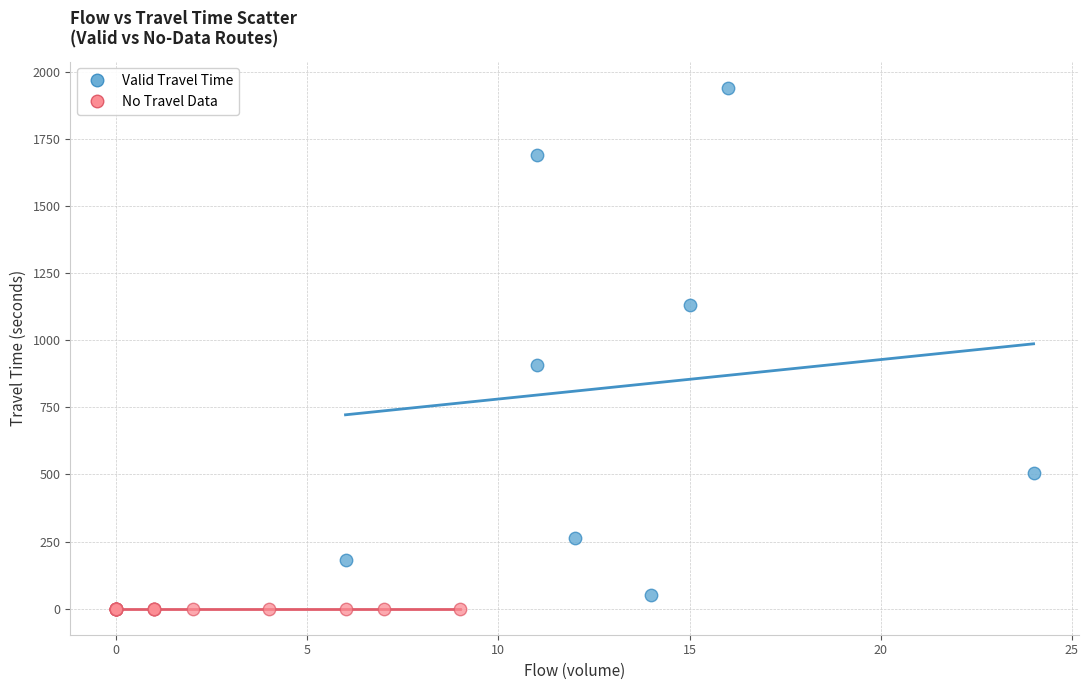

Which series contains the lowest Y value?

No Travel Data